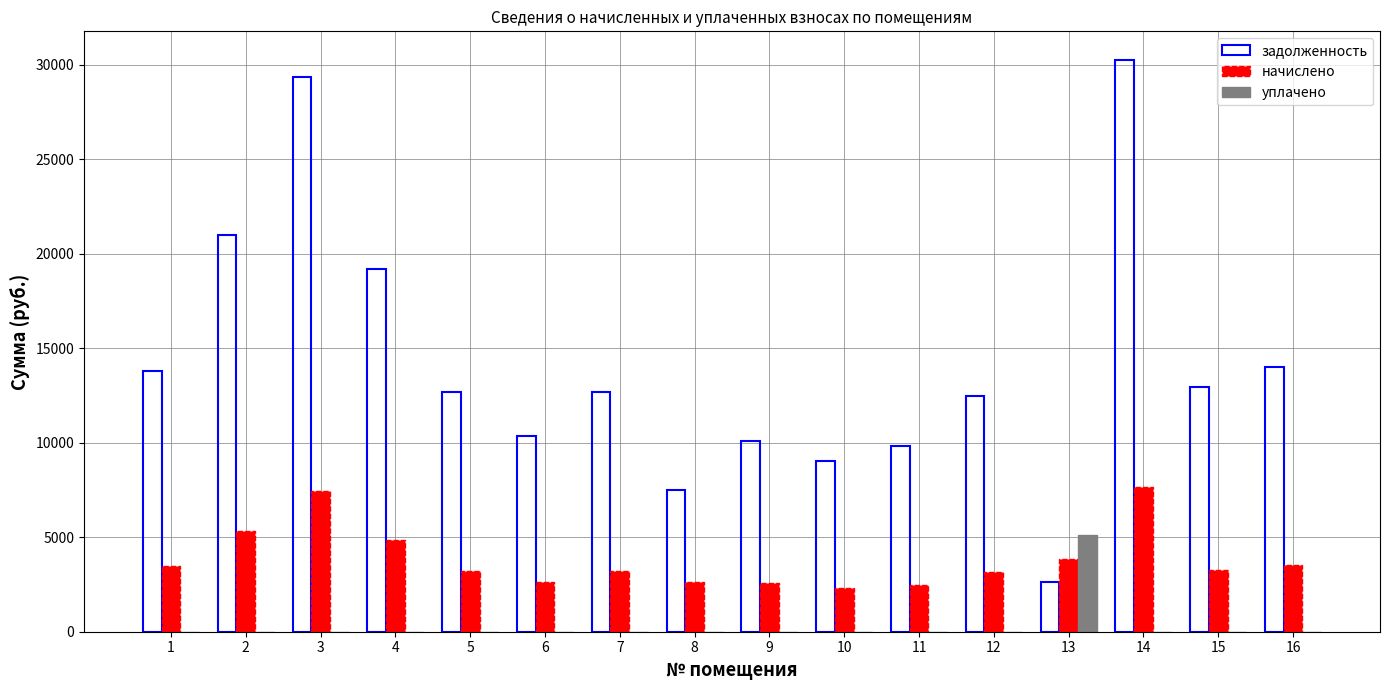

Are the bars horizontal?

No